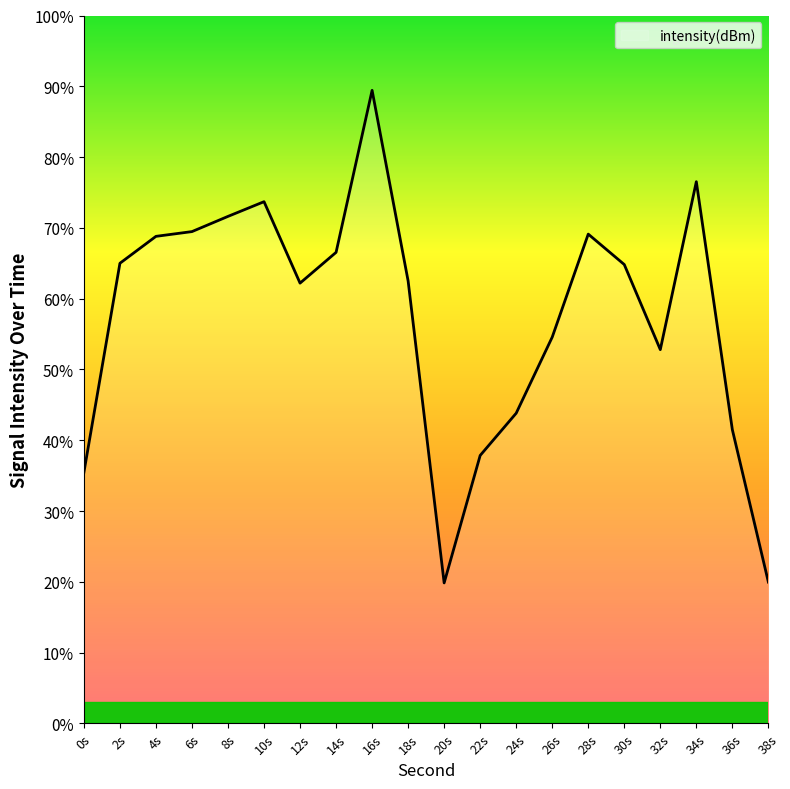

At which category does the chart reach its peak across all series?

16s